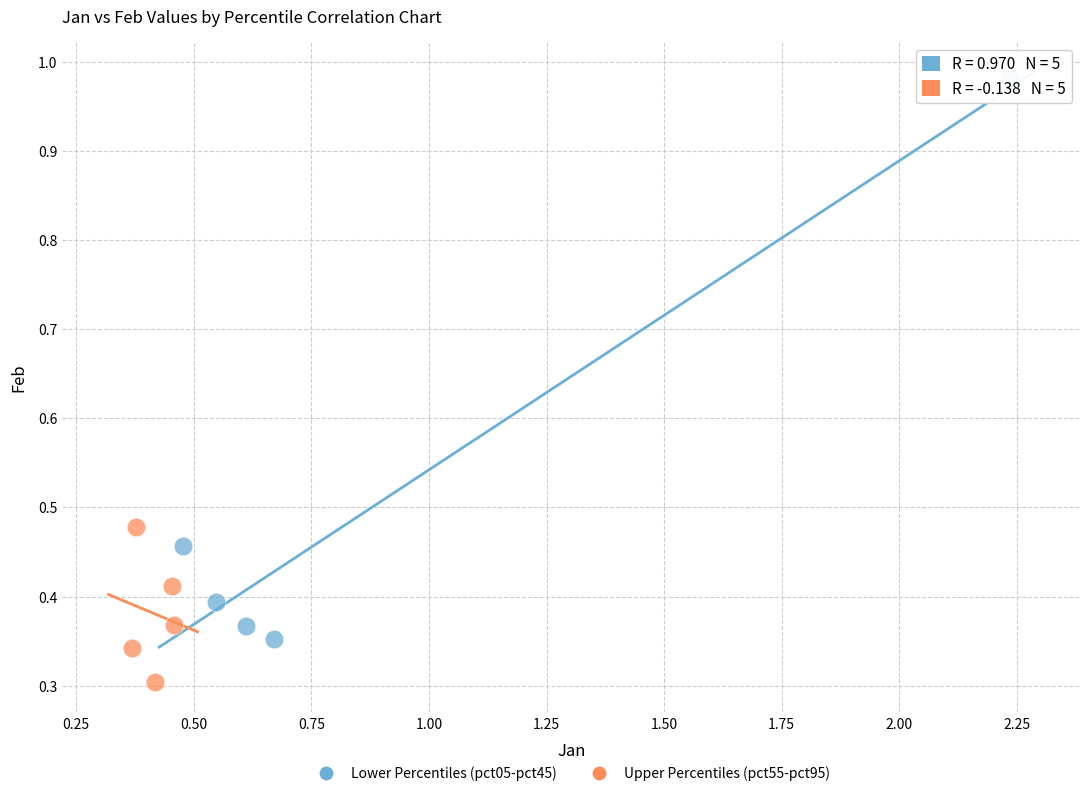

Which series reaches the minimum Y coordinate?

Upper Percentiles (pct55-pct95)